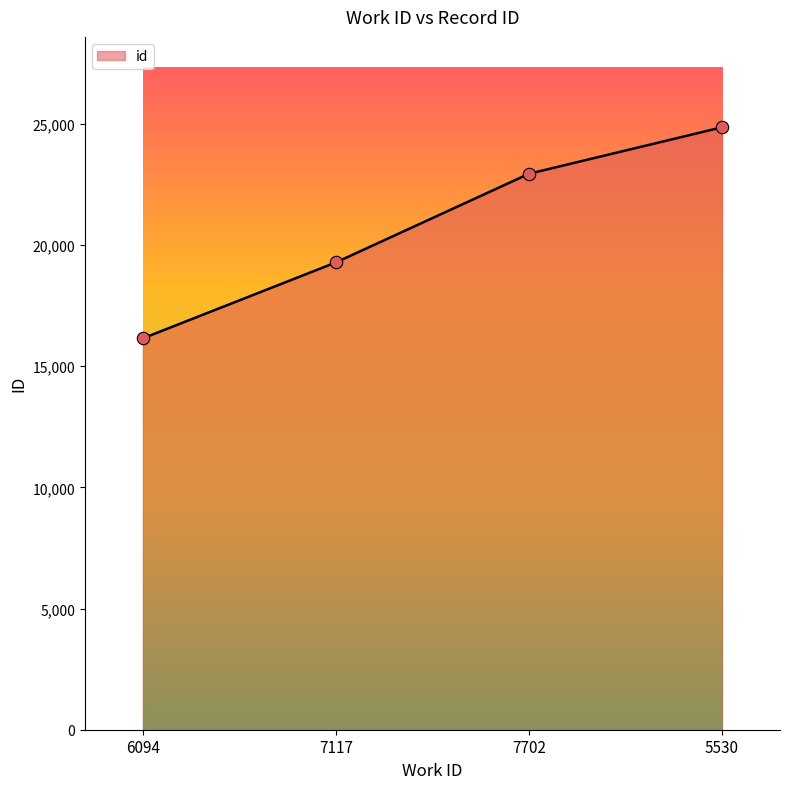

What is the change in value from 6094 to 5530?

+8708